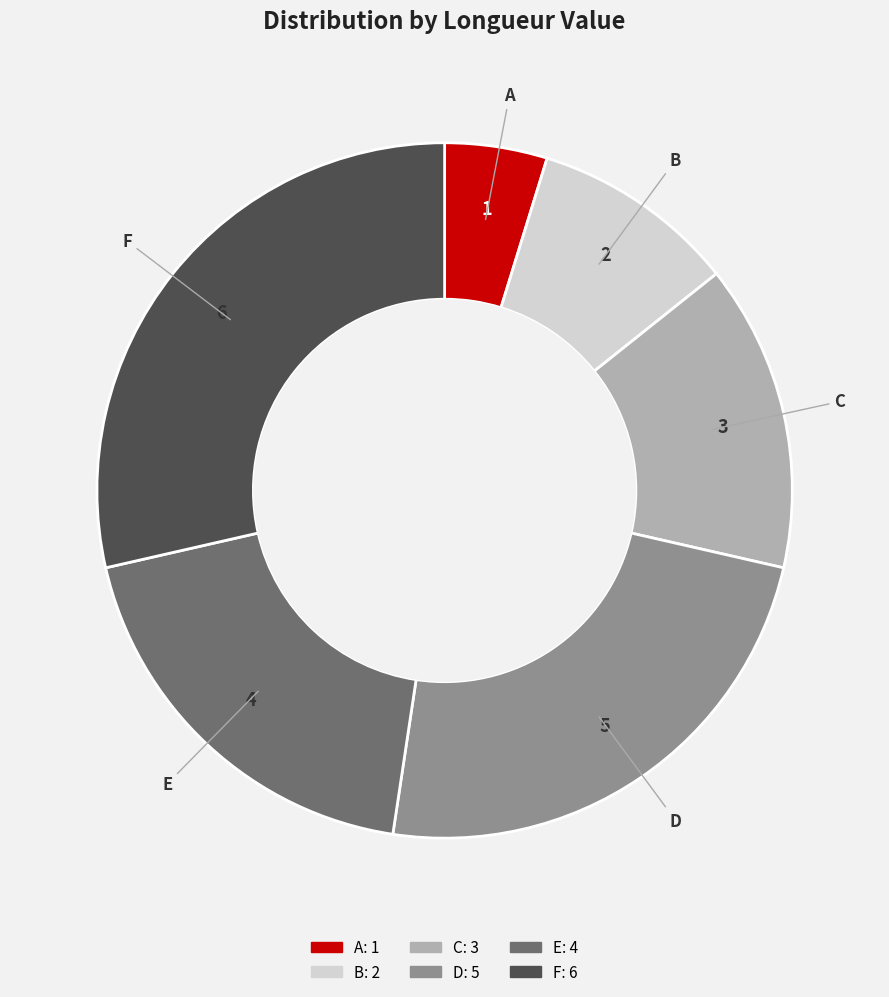

Count the number of slices in the pie.

6